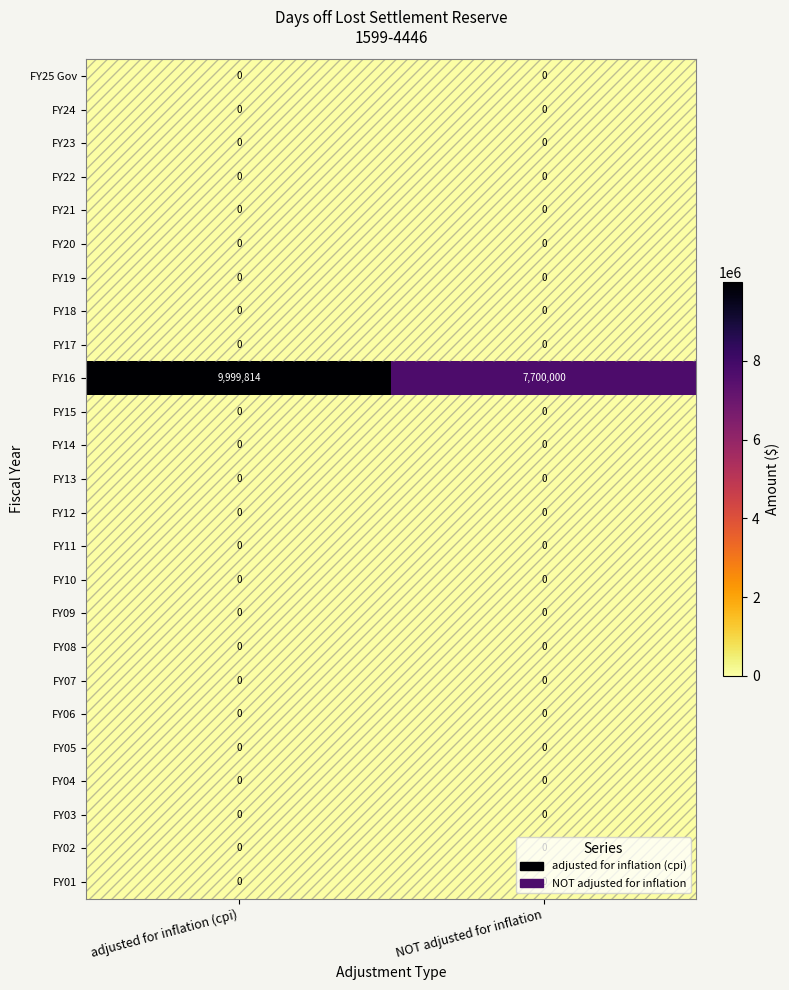

Which series has the largest total across all categories?

FY16